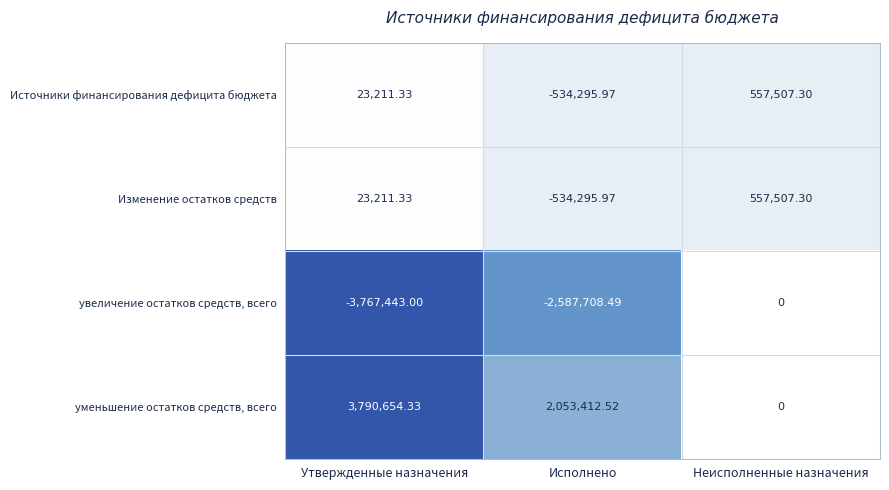

Where is уменьшение остатков средств, всего nearest to the value 1895327?

Исполнено